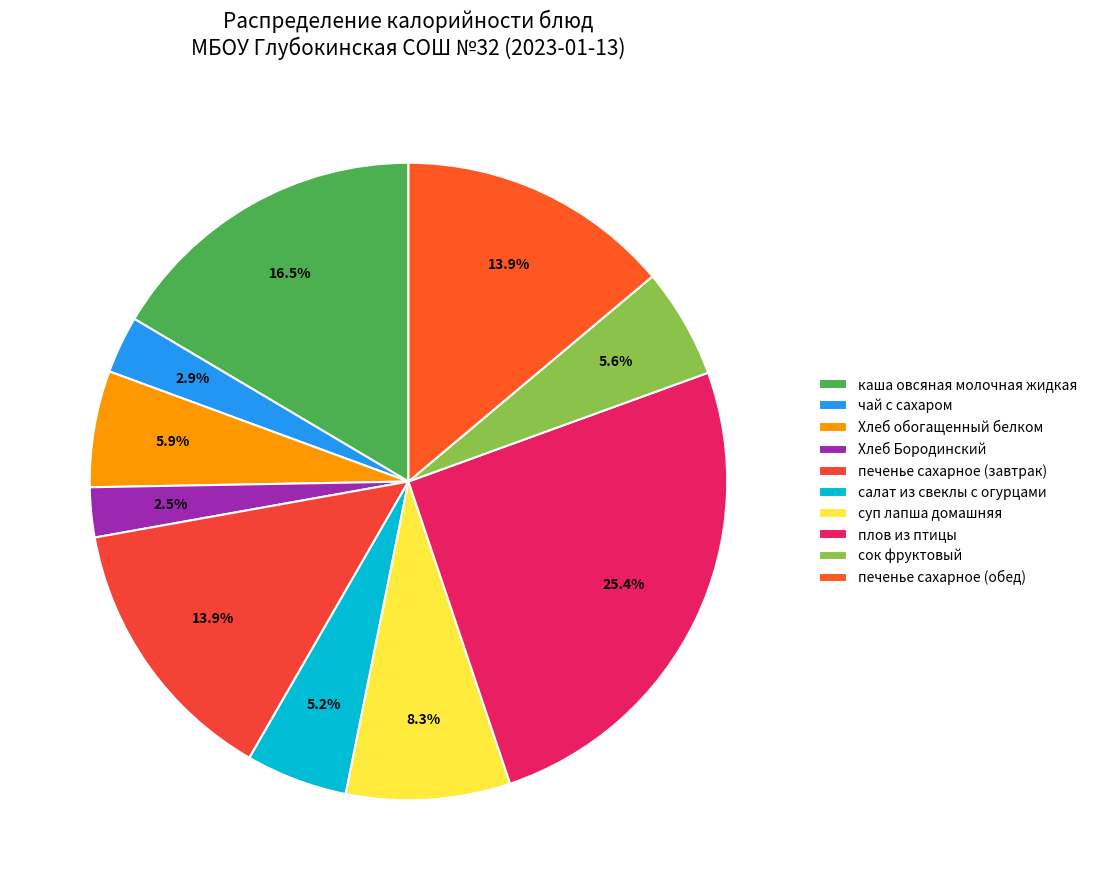

To the nearest percent, what is the combined percentage of салат из свеклы с огурцами and чай с сахаром?

8%